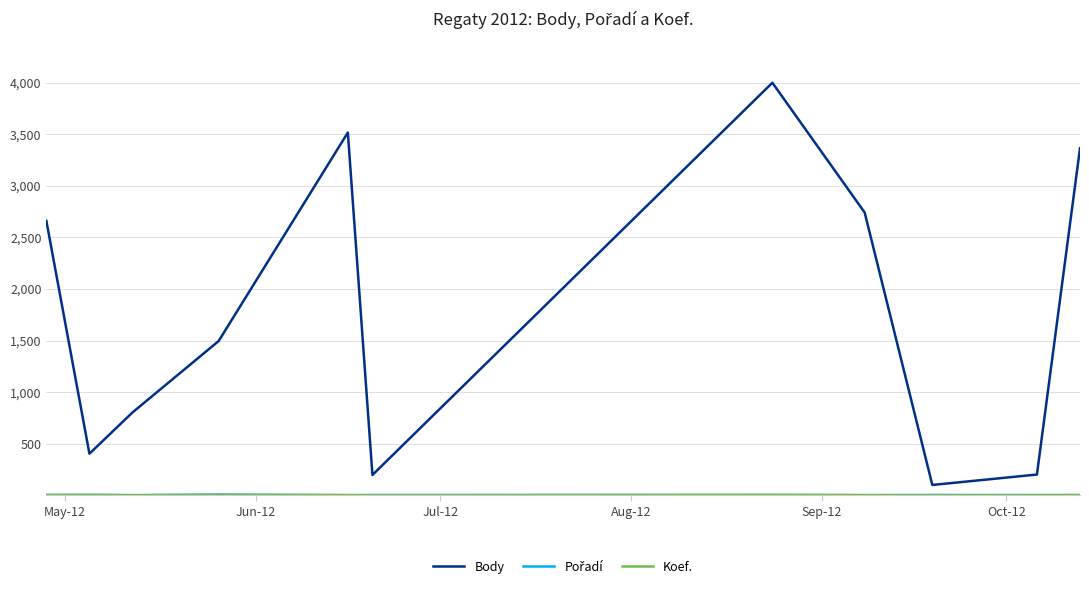

What is the maximum value shown in the chart?

4000